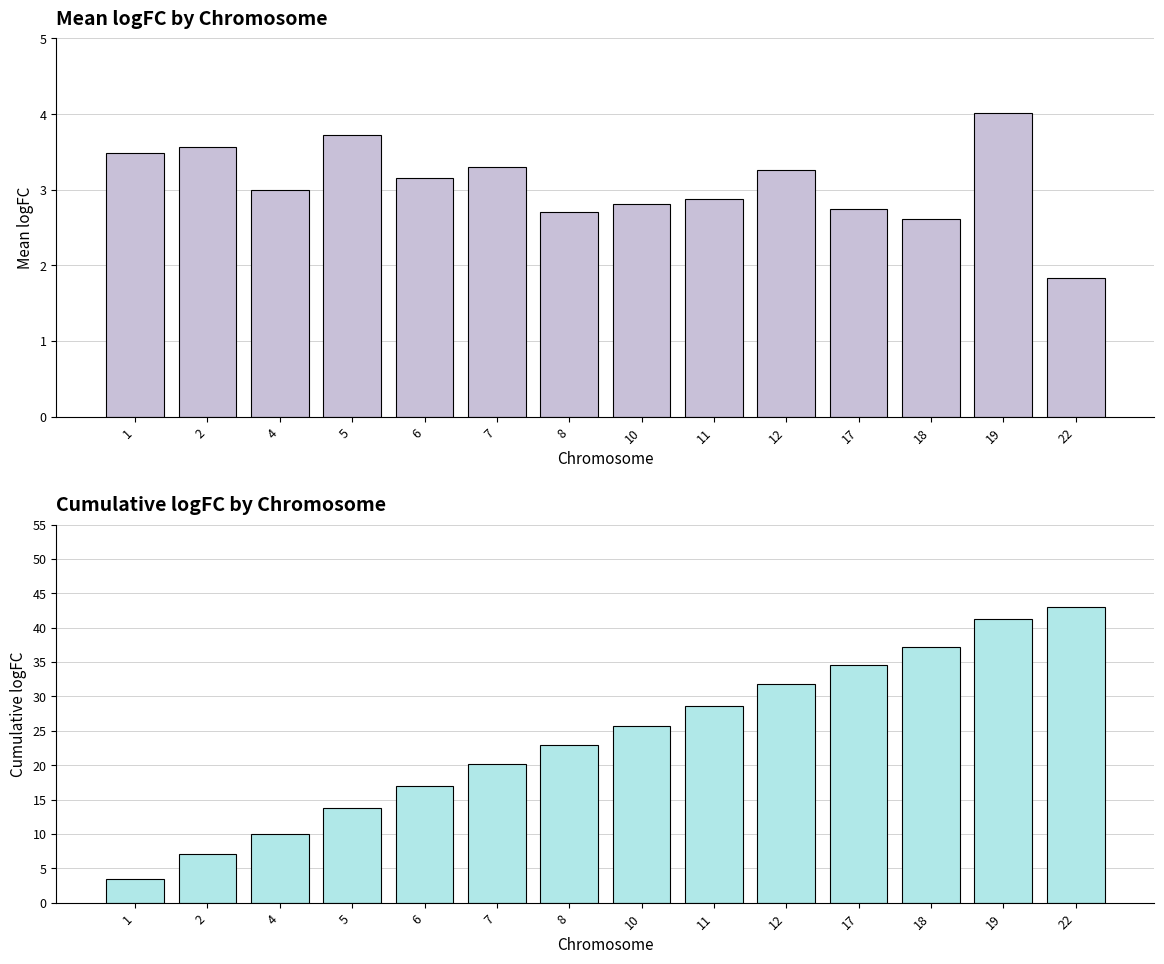

Is it true that mean_logFC equals 2.7 at 8?

True